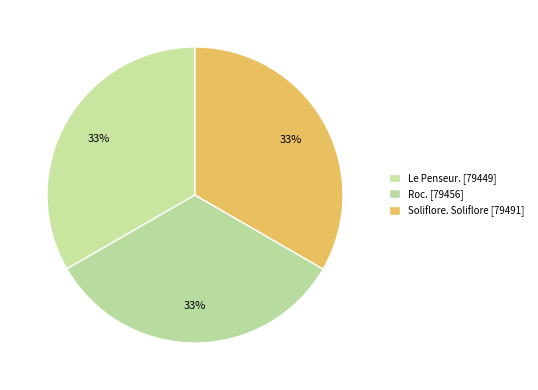

Count the number of slices in the pie.

3